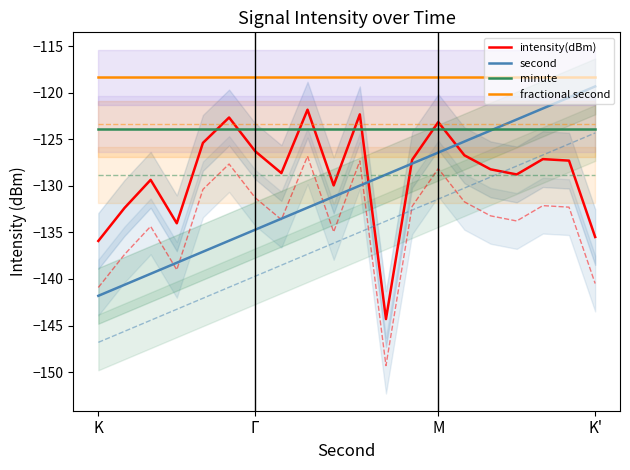

The second series shows -141.8 at K. True or false?

True